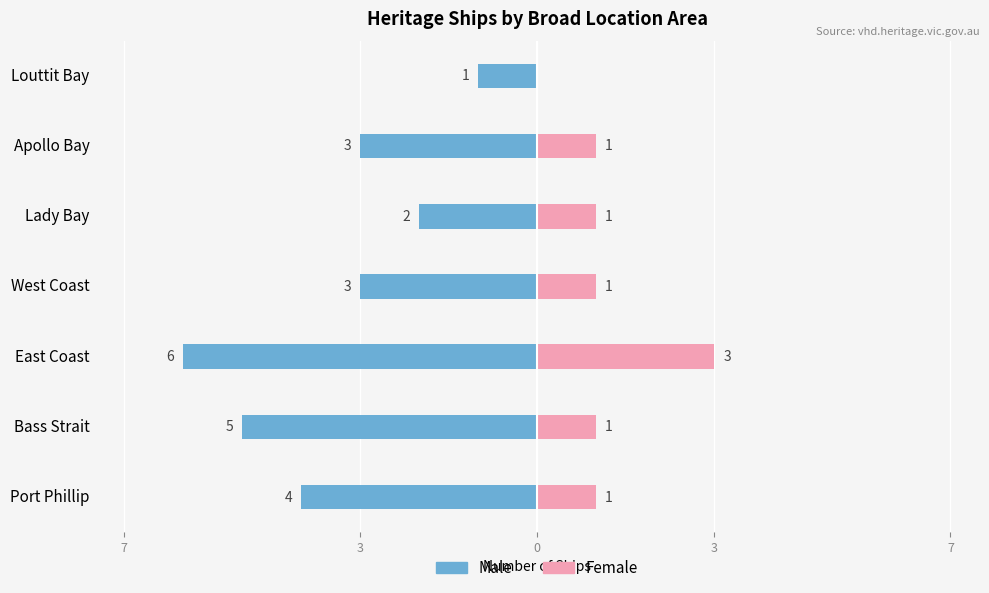

True or false: Male has a value of -7 at Port Phillip.

False